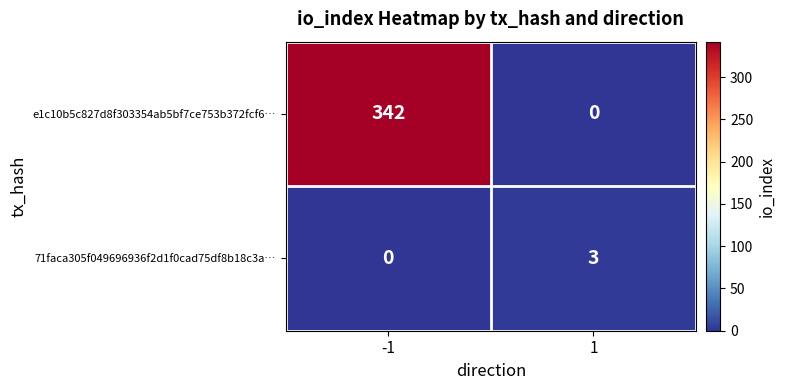

What is the sum of all e1c10b5c827d8f303354ab5bf7ce753b372fcf6… values?

342